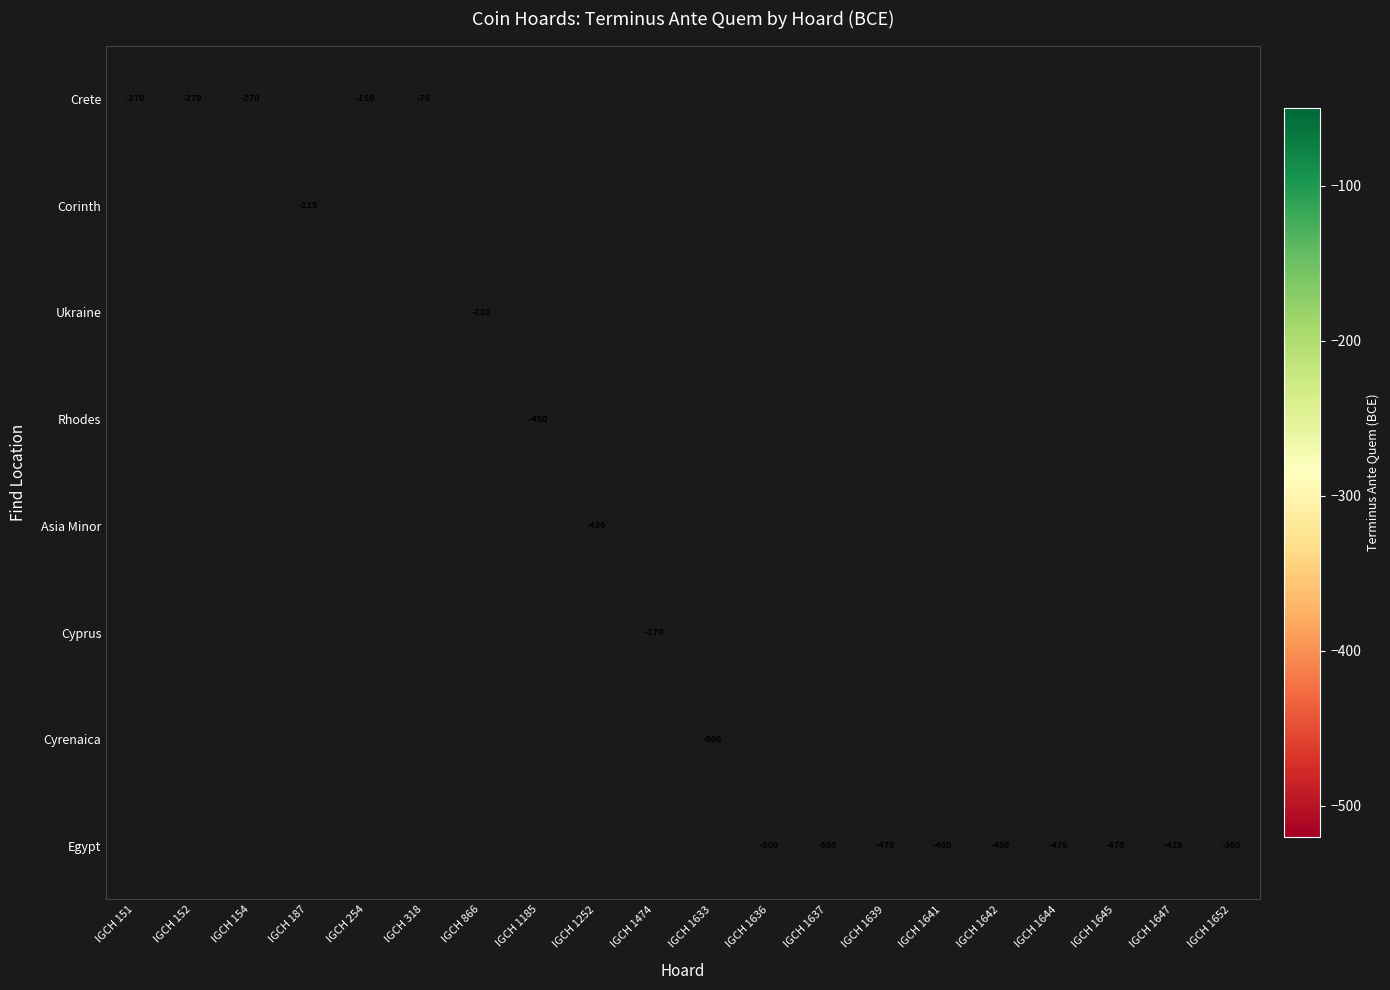

Count the number of data series in this chart.

8